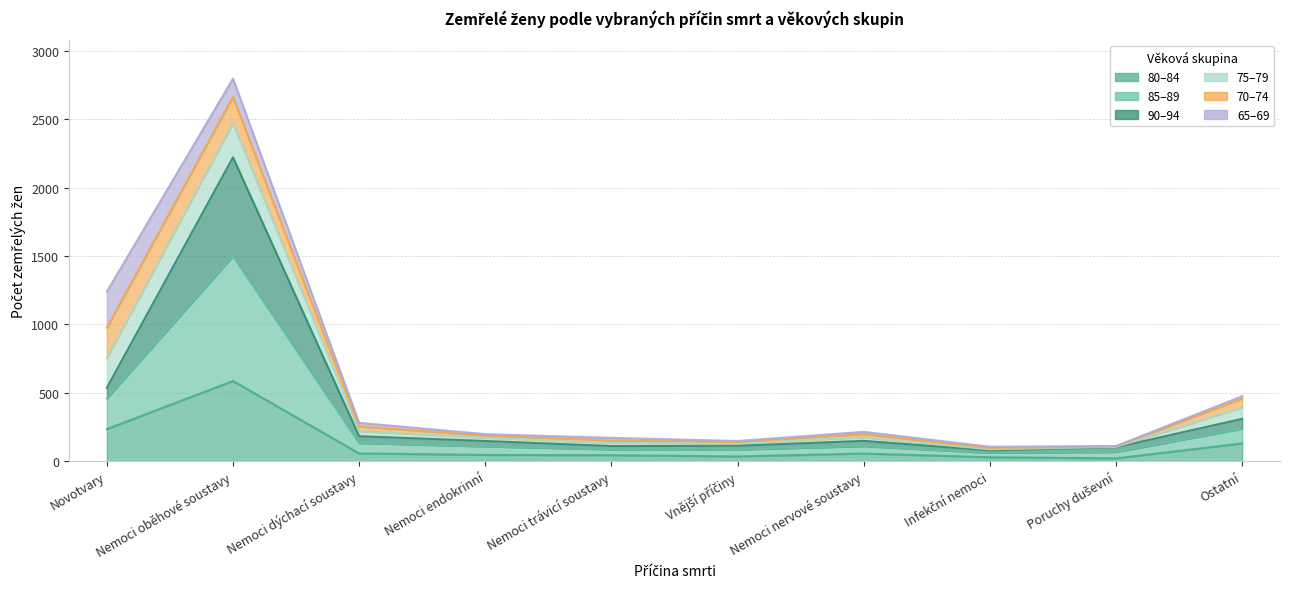

What is the label of the 6th point from the right?

Nemoci trávicí soustavy